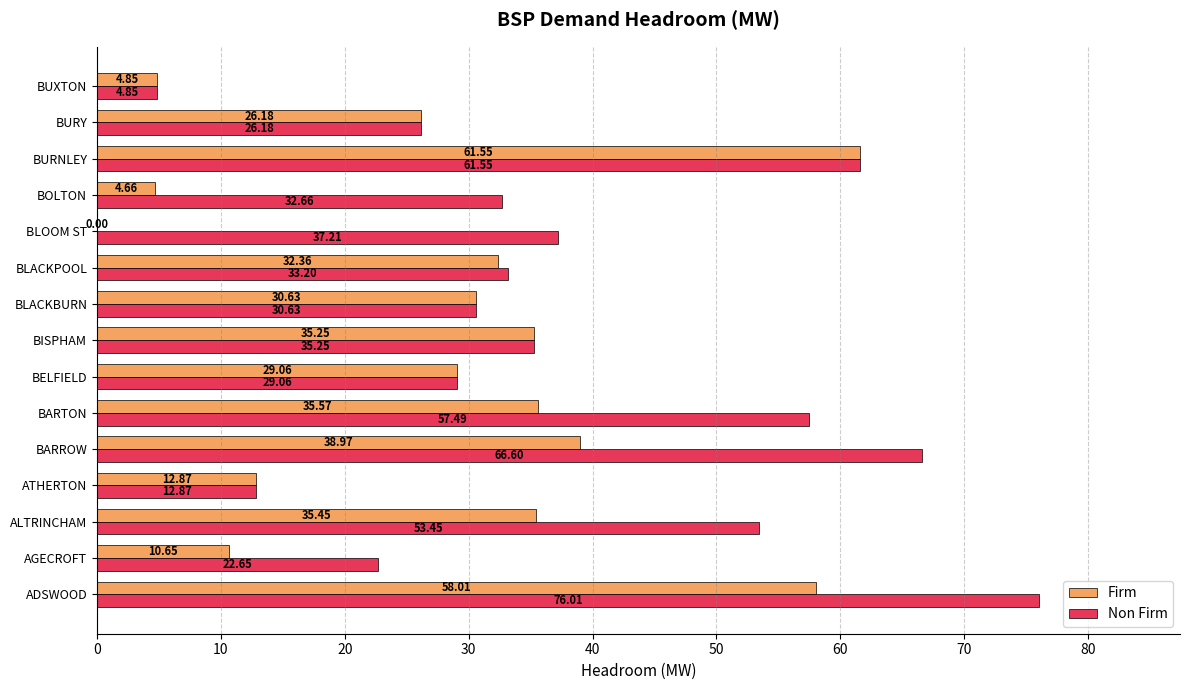

Count the number of data series in this chart.

2